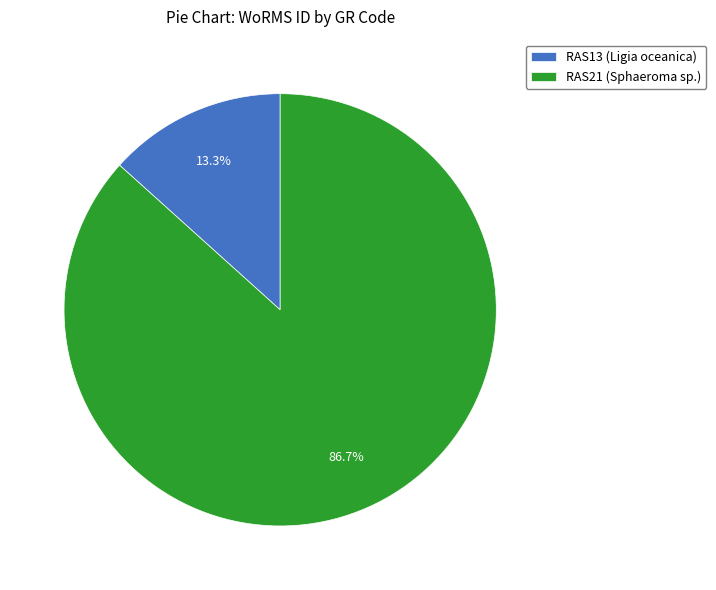

Does RAS21 (Sphaeroma sp.) account for over 50% of the chart?

Yes